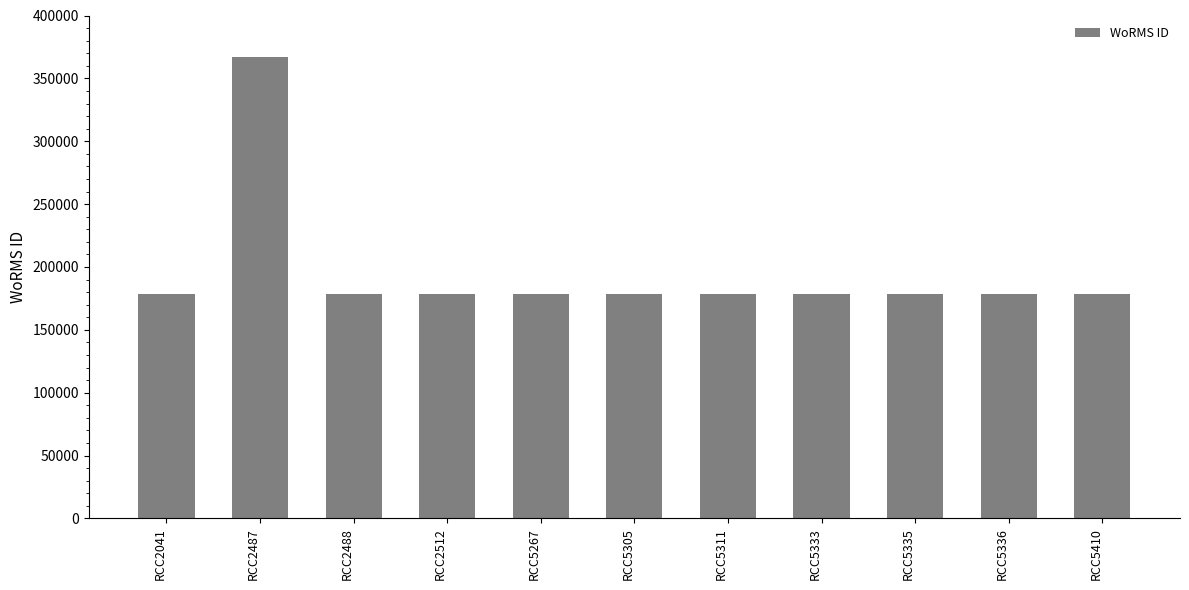

What is the average value?

195735